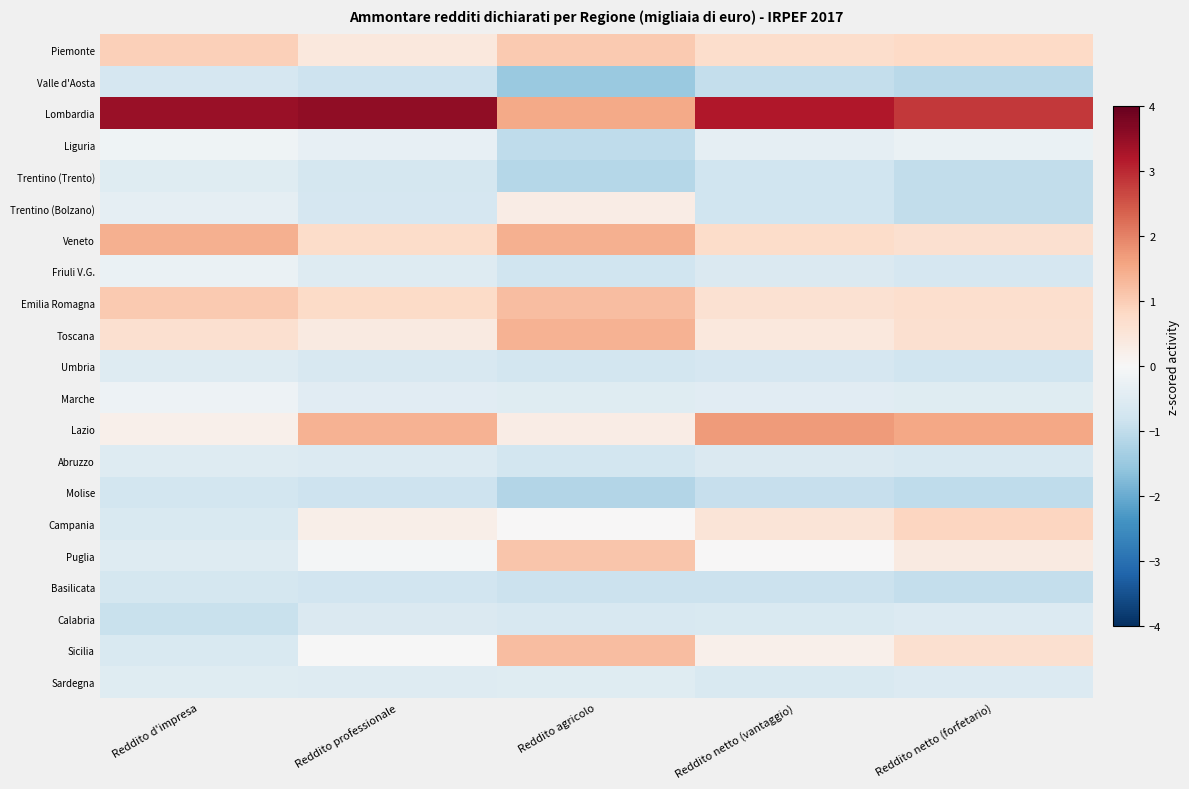

Reading right to left, what are all the values shown in this chart?

Piemonte: Reddito netto (forfetario)=0.8	Reddito netto (vantaggio)=0.7	Reddito agricolo=1.0	Reddito professionale=0.4	Reddito d'impresa=0.9
Valle d'Aosta: Reddito netto (forfetario)=-1.1	Reddito netto (vantaggio)=-0.9	Reddito agricolo=-1.5	Reddito professionale=-0.8	Reddito d'impresa=-0.7
Lombardia: Reddito netto (forfetario)=2.8	Reddito netto (vantaggio)=3.2	Reddito agricolo=1.5	Reddito professionale=3.6	Reddito d'impresa=3.4
Liguria: Reddito netto (forfetario)=-0.3	Reddito netto (vantaggio)=-0.4	Reddito agricolo=-1.0	Reddito professionale=-0.3	Reddito d'impresa=-0.2
Trentino (Trento): Reddito netto (forfetario)=-1.0	Reddito netto (vantaggio)=-0.8	Reddito agricolo=-1.1	Reddito professionale=-0.7	Reddito d'impresa=-0.5
Trentino (Bolzano): Reddito netto (forfetario)=-1.0	Reddito netto (vantaggio)=-0.8	Reddito agricolo=0.3	Reddito professionale=-0.7	Reddito d'impresa=-0.4
Veneto: Reddito netto (forfetario)=0.7	Reddito netto (vantaggio)=0.7	Reddito agricolo=1.4	Reddito professionale=0.7	Reddito d'impresa=1.4
Friuli V.G.: Reddito netto (forfetario)=-0.7	Reddito netto (vantaggio)=-0.6	Reddito agricolo=-0.8	Reddito professionale=-0.5	Reddito d'impresa=-0.3
Emilia Romagna: Reddito netto (forfetario)=0.7	Reddito netto (vantaggio)=0.6	Reddito agricolo=1.2	Reddito professionale=0.8	Reddito d'impresa=1.1
Toscana: Reddito netto (forfetario)=0.6	Reddito netto (vantaggio)=0.4	Reddito agricolo=1.4	Reddito professionale=0.3	Reddito d'impresa=0.7
Umbria: Reddito netto (forfetario)=-0.8	Reddito netto (vantaggio)=-0.7	Reddito agricolo=-0.7	Reddito professionale=-0.6	Reddito d'impresa=-0.5
Marche: Reddito netto (forfetario)=-0.5	Reddito netto (vantaggio)=-0.4	Reddito agricolo=-0.5	Reddito professionale=-0.5	Reddito d'impresa=-0.2
Lazio: Reddito netto (forfetario)=1.6	Reddito netto (vantaggio)=1.7	Reddito agricolo=0.3	Reddito professionale=1.4	Reddito d'impresa=0.2
Abruzzo: Reddito netto (forfetario)=-0.6	Reddito netto (vantaggio)=-0.6	Reddito agricolo=-0.7	Reddito professionale=-0.6	Reddito d'impresa=-0.5
Molise: Reddito netto (forfetario)=-1.0	Reddito netto (vantaggio)=-0.9	Reddito agricolo=-1.2	Reddito professionale=-0.8	Reddito d'impresa=-0.7
Campania: Reddito netto (forfetario)=0.9	Reddito netto (vantaggio)=0.5	Reddito agricolo=0.0	Reddito professionale=0.2	Reddito d'impresa=-0.6
Puglia: Reddito netto (forfetario)=0.4	Reddito netto (vantaggio)=0.0	Reddito agricolo=1.1	Reddito professionale=-0.1	Reddito d'impresa=-0.5
Basilicata: Reddito netto (forfetario)=-1.0	Reddito netto (vantaggio)=-0.9	Reddito agricolo=-0.8	Reddito professionale=-0.8	Reddito d'impresa=-0.7
Calabria: Reddito netto (forfetario)=-0.5	Reddito netto (vantaggio)=-0.6	Reddito agricolo=-0.6	Reddito professionale=-0.6	Reddito d'impresa=-0.9
Sicilia: Reddito netto (forfetario)=0.6	Reddito netto (vantaggio)=0.2	Reddito agricolo=1.2	Reddito professionale=-0.0	Reddito d'impresa=-0.6
Sardegna: Reddito netto (forfetario)=-0.6	Reddito netto (vantaggio)=-0.6	Reddito agricolo=-0.5	Reddito professionale=-0.5	Reddito d'impresa=-0.5